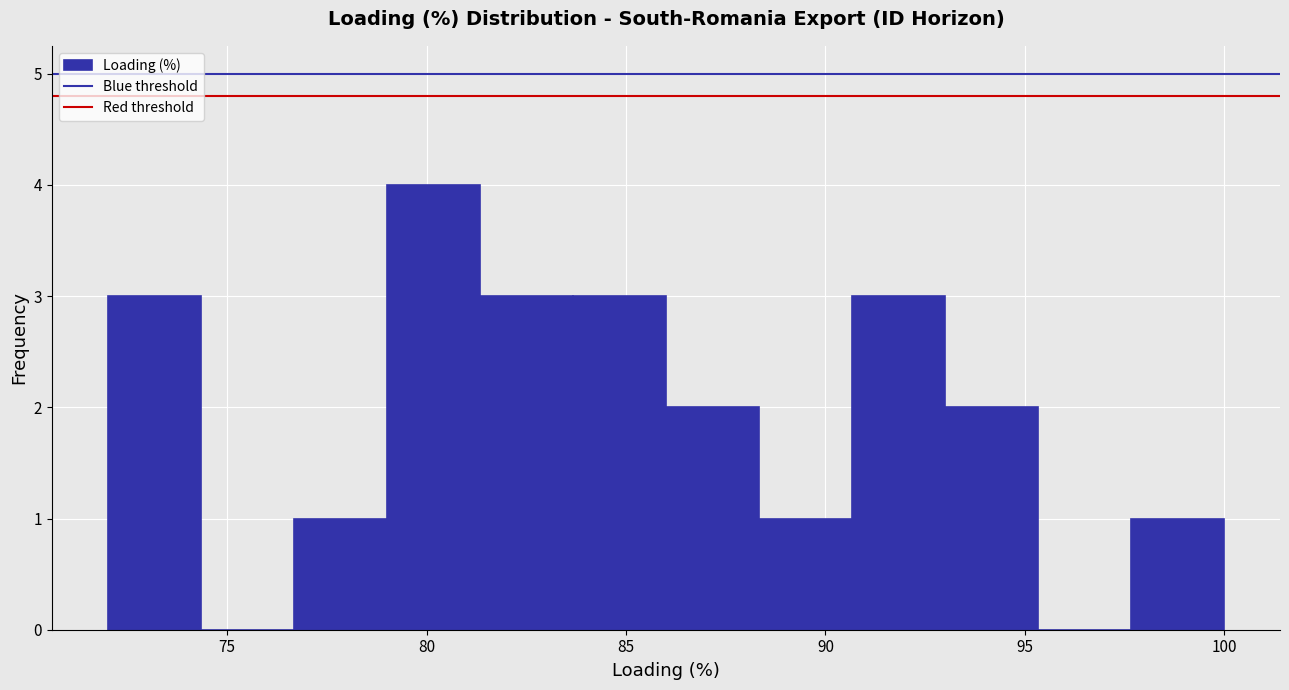

Over which range of the x-axis is the bar tallest?

79.0 to 81.5